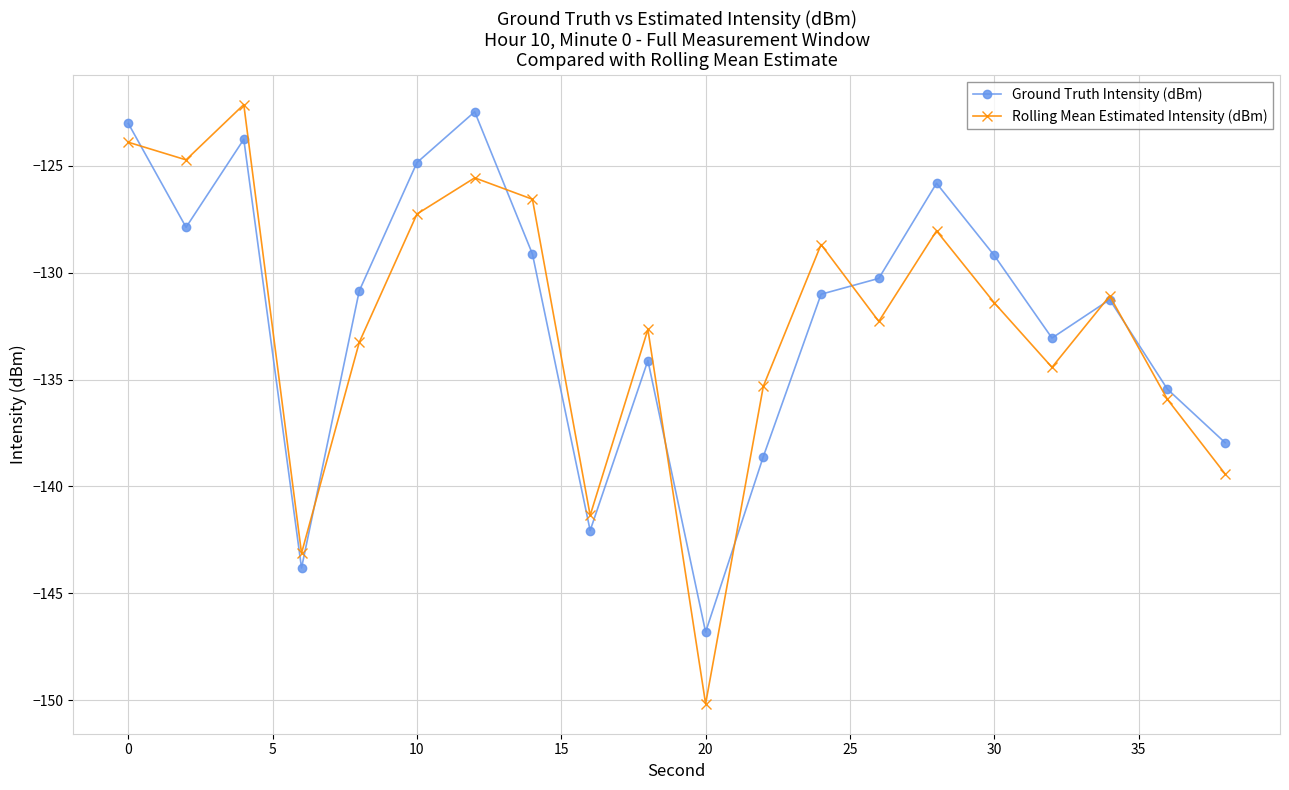

True or false: Ground Truth Intensity (dBm) and Rolling Mean Estimated Intensity (dBm) intersect in this chart.

True